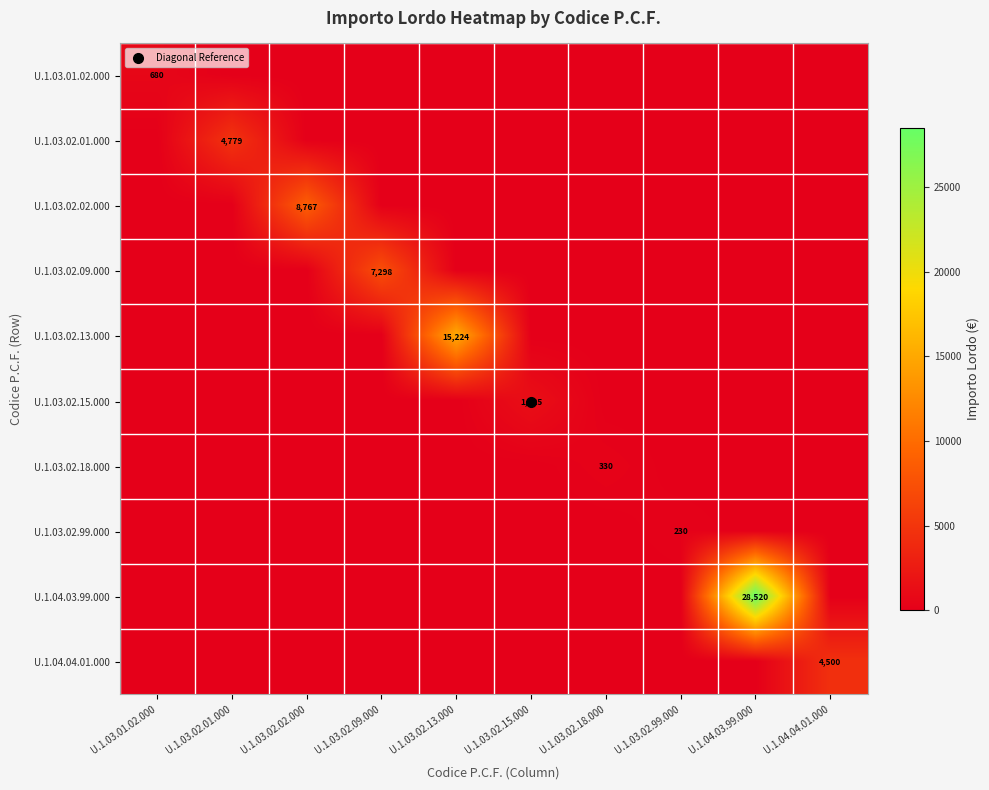

What is the difference between the U.1.03.02.09.000 values at U.1.03.02.18.000 and U.1.03.02.09.000?

7298.0